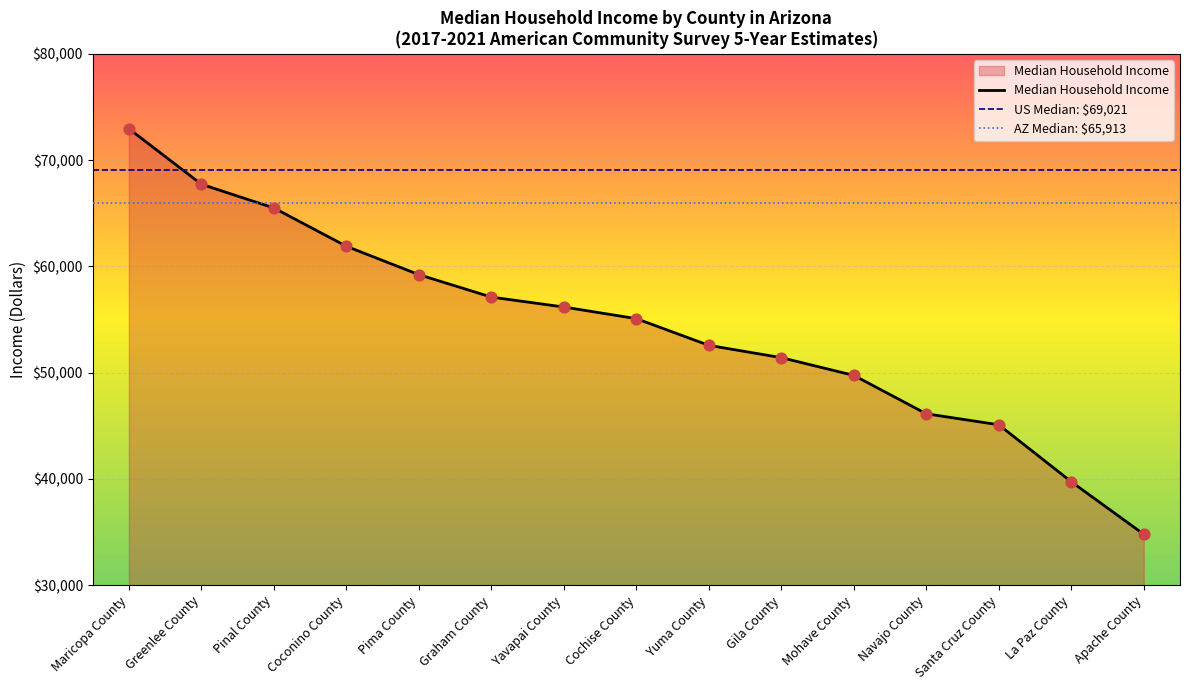

What is the ratio of the value at Gila County to the value at Apache County?

1.5